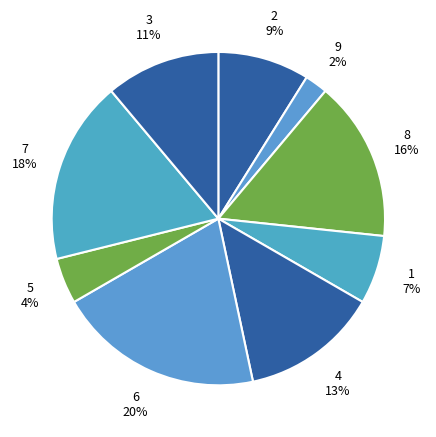

Approximately how many times larger is the value at 5 compared to 3?

0.4